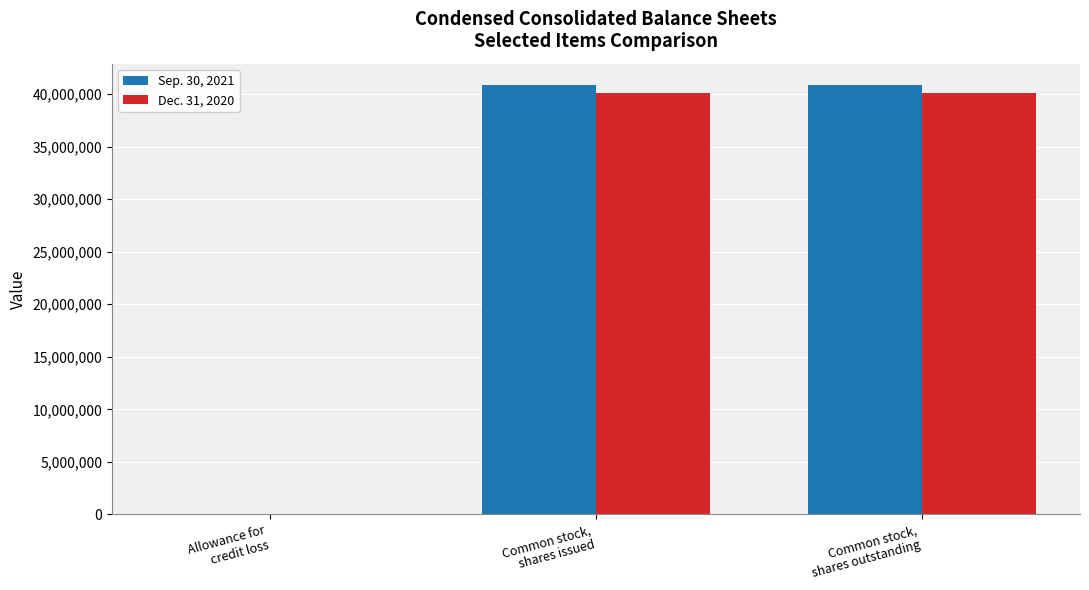

Which series has the largest total across all categories?

Sep. 30, 2021